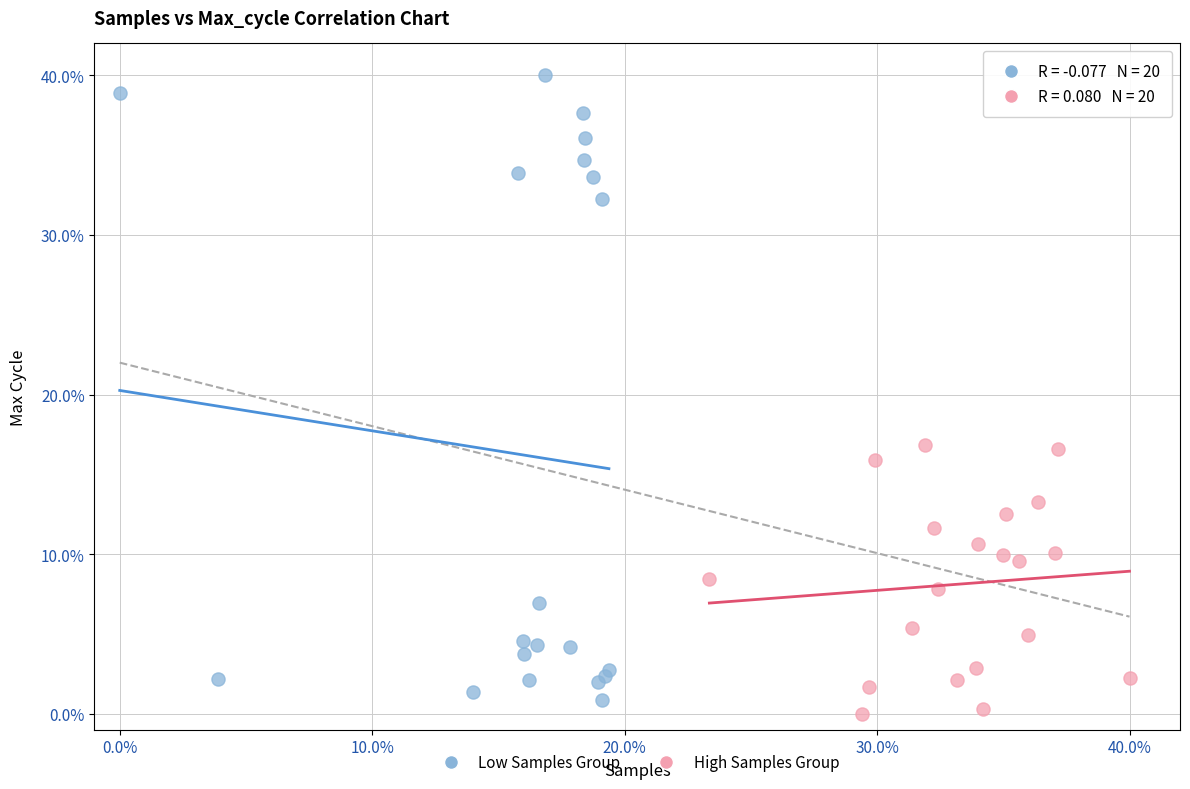

What are all the series names shown in the legend?

Low Samples Group, High Samples Group